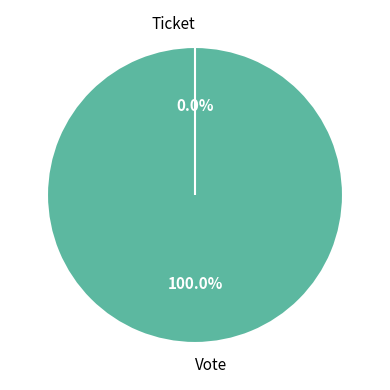

What is the total percentage of Vote and Ticket?

100.0%